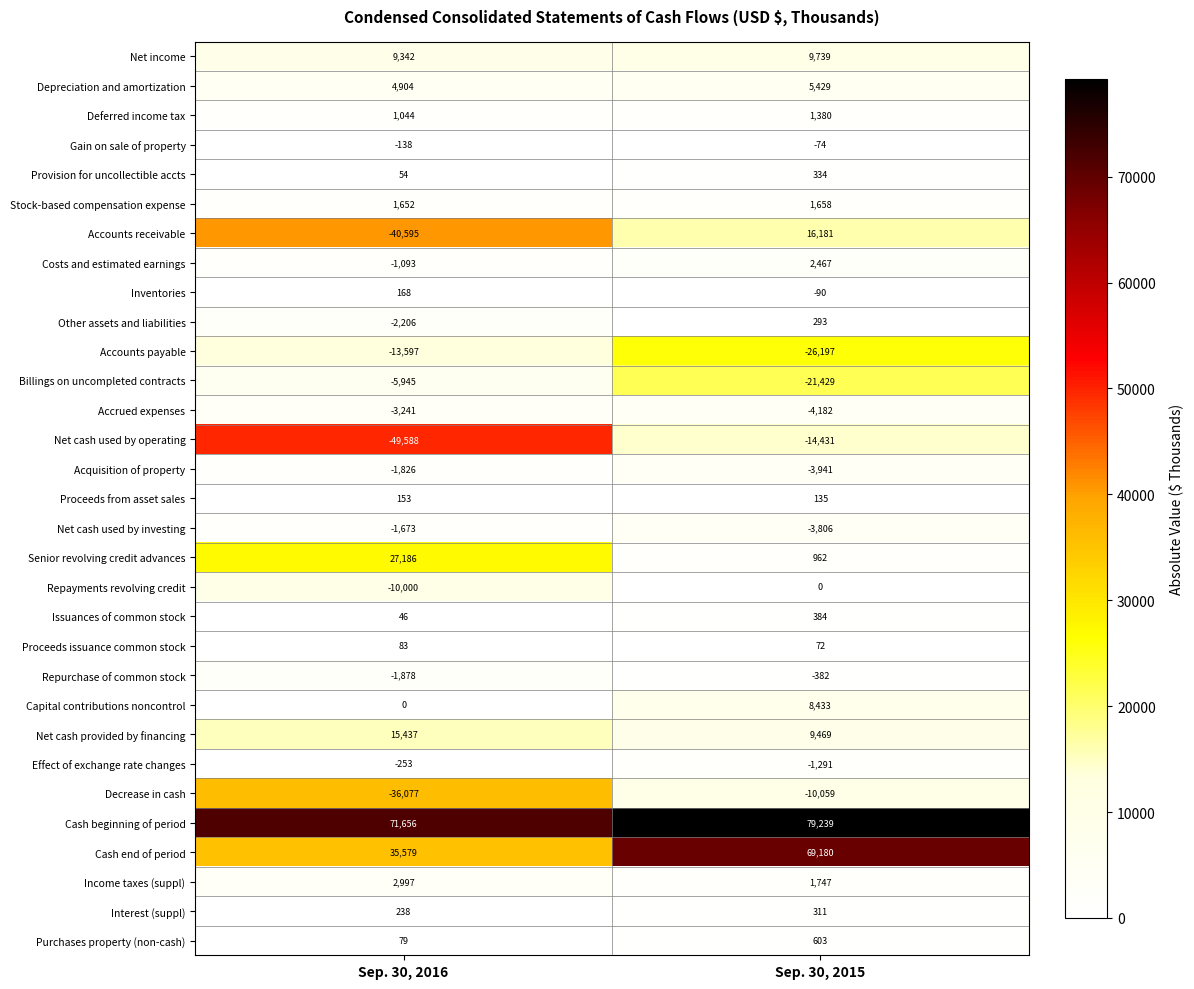

Which series has the largest range (max minus min)?

Accounts receivable